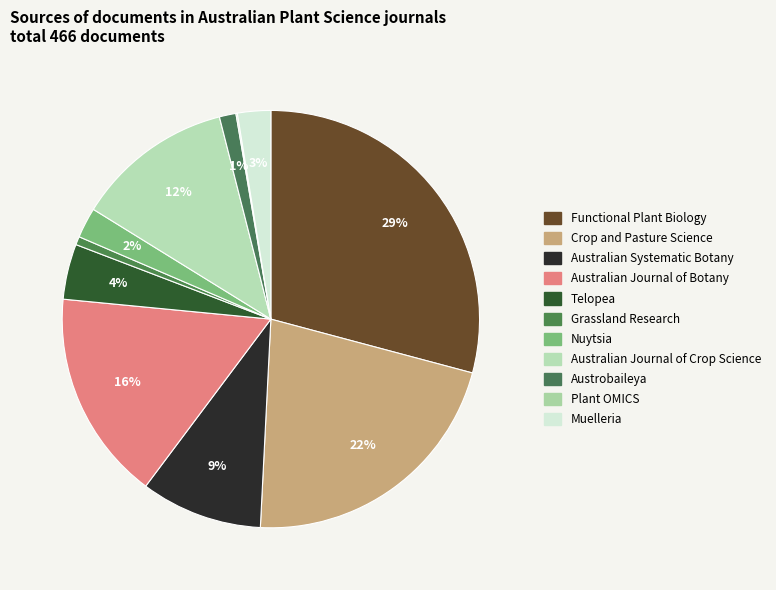

What is the smallest slice in the pie chart?

Plant OMICS